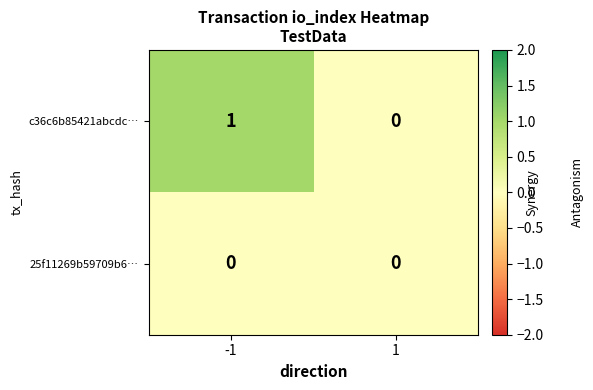

Reading right to left, what are all the values shown in this chart?

c36c6b85421abcdc…: 0	1
25f11269b59709b6…: 0	0